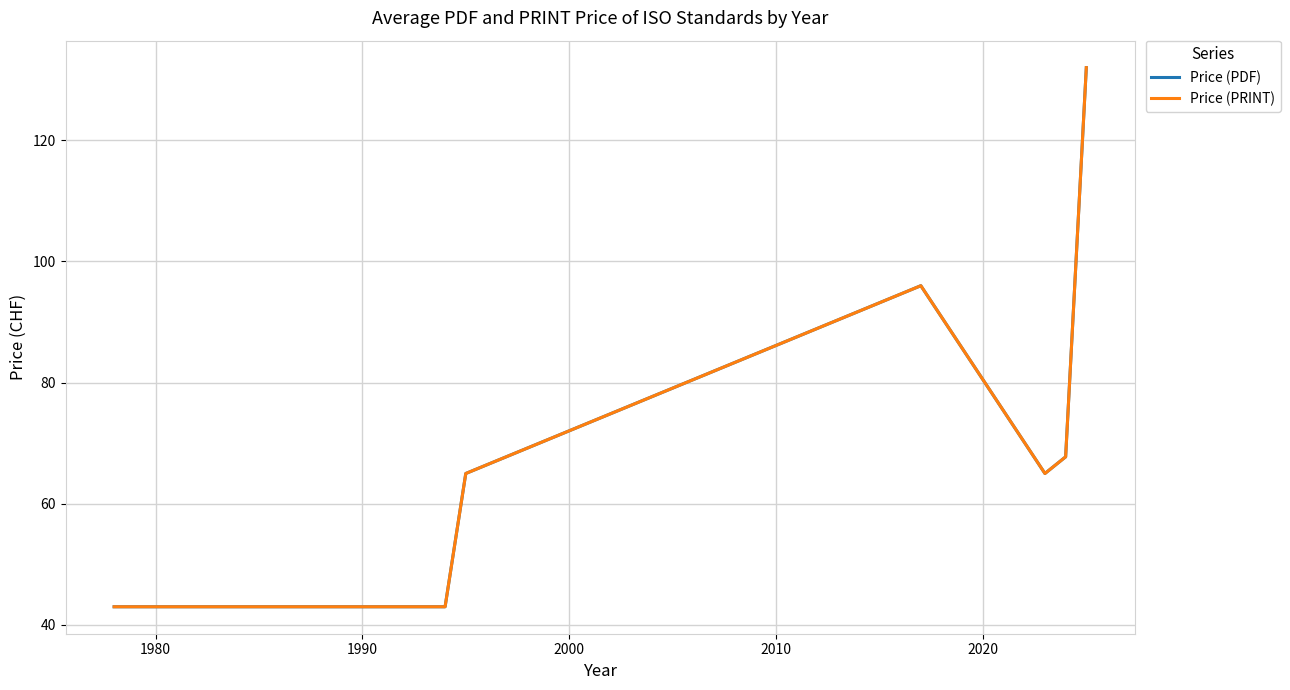

Is this an area chart (filled region under the line)?

No